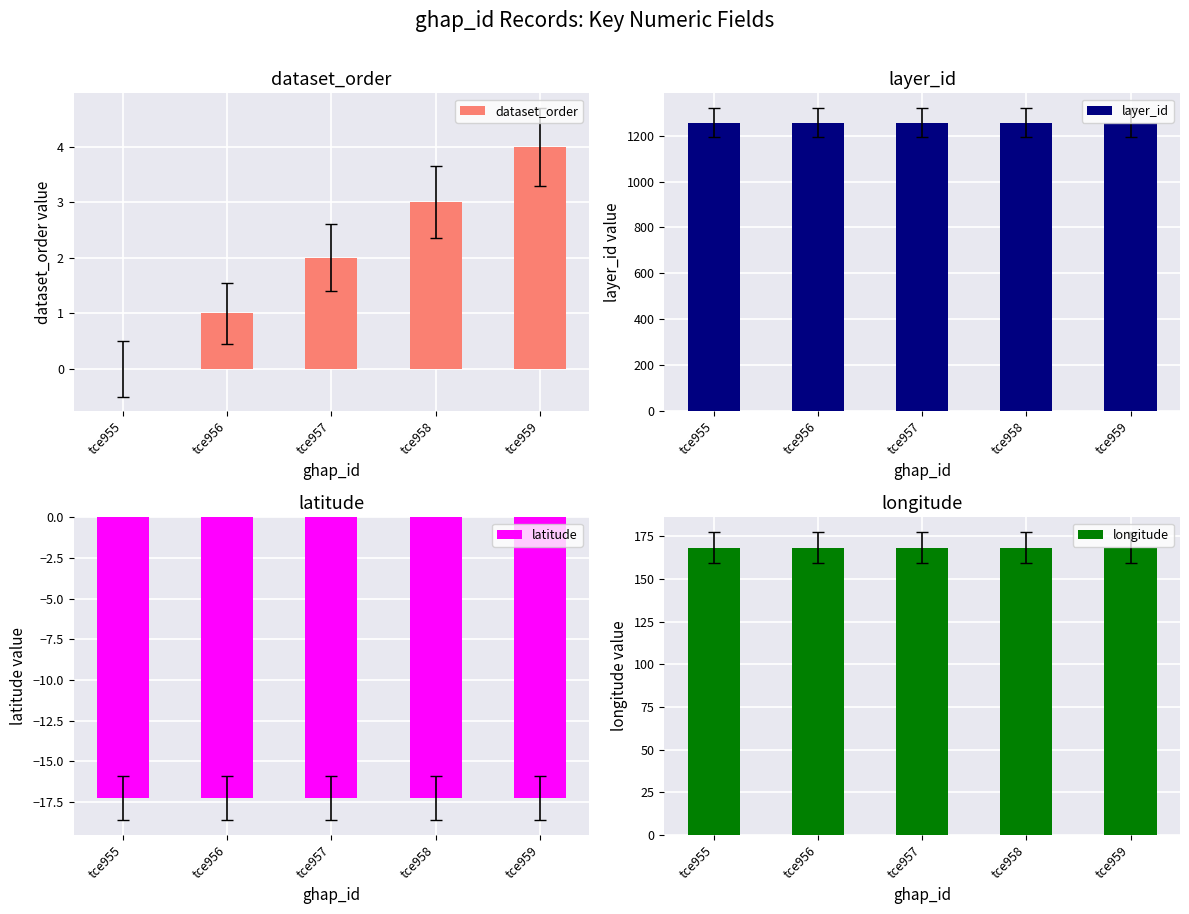

How many bars are there in total?

20